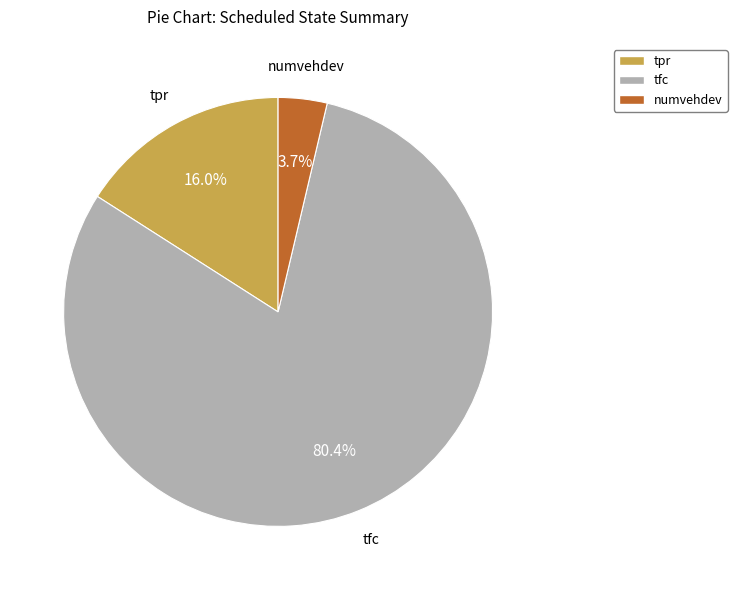

Count the number of slices in the pie.

3